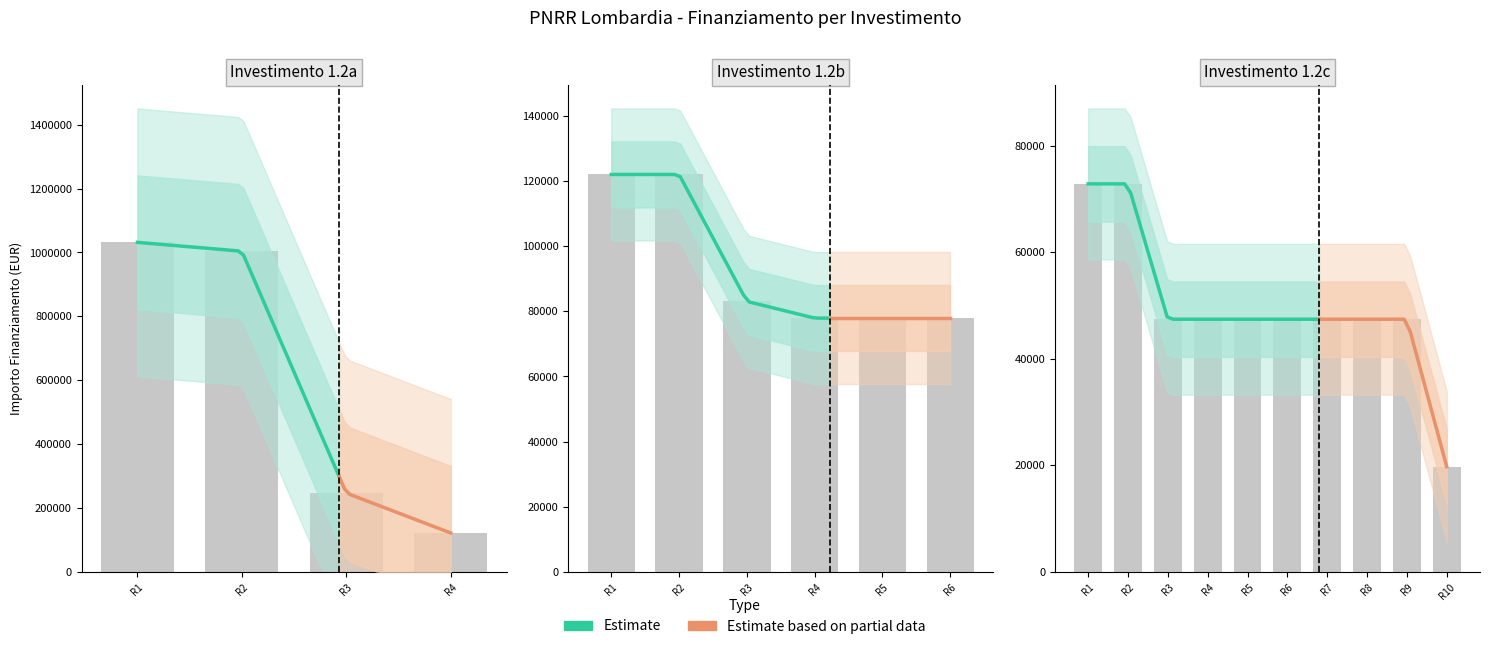

What is the value of the Fascia C bar at the 9th from the left?

47427